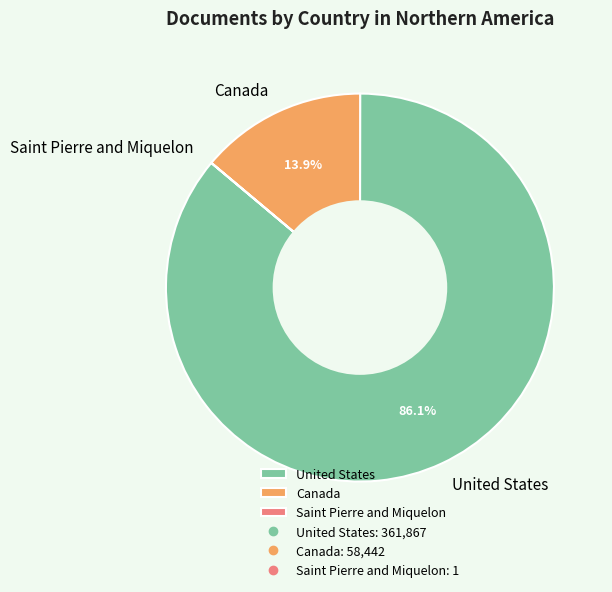

Approximately how many times larger is the value at United States compared to Canada?

6.2